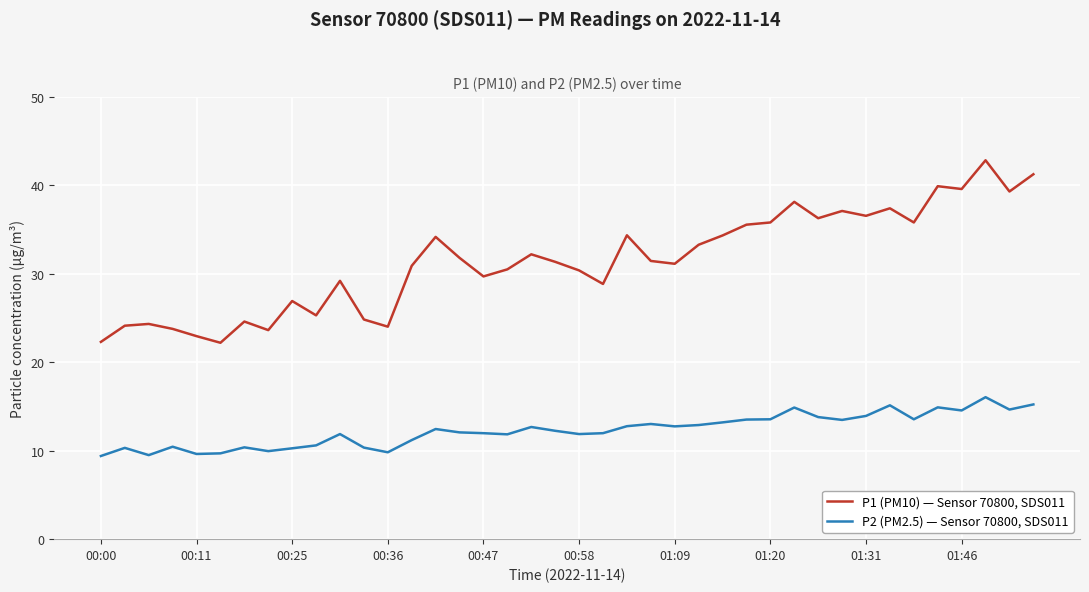

Does the chart display data point markers on the line(s)?

No